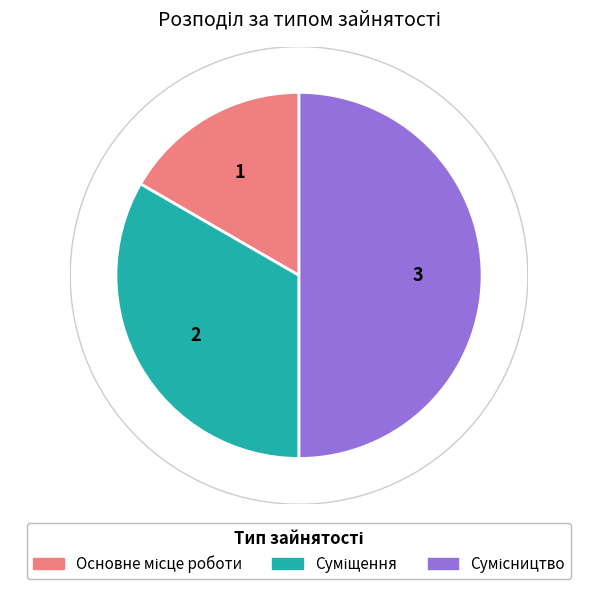

How many slices are in this pie chart?

3